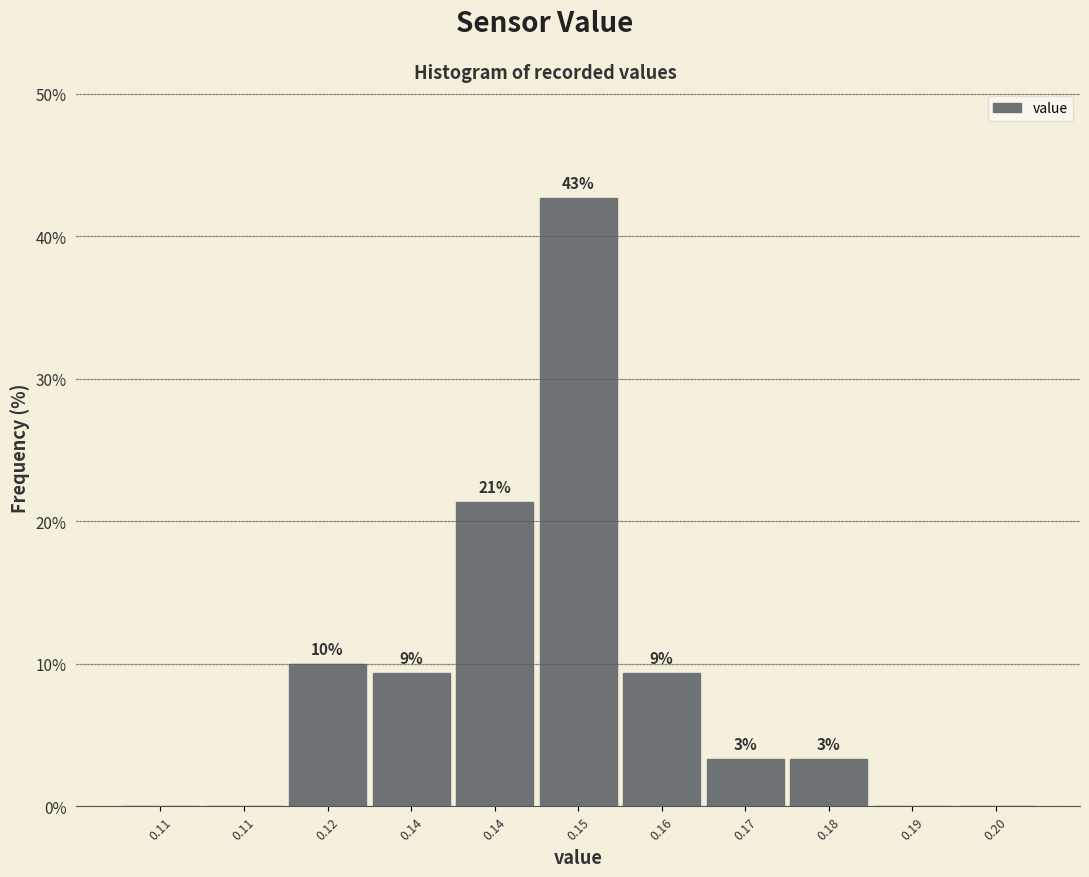

Are the bars horizontal?

No